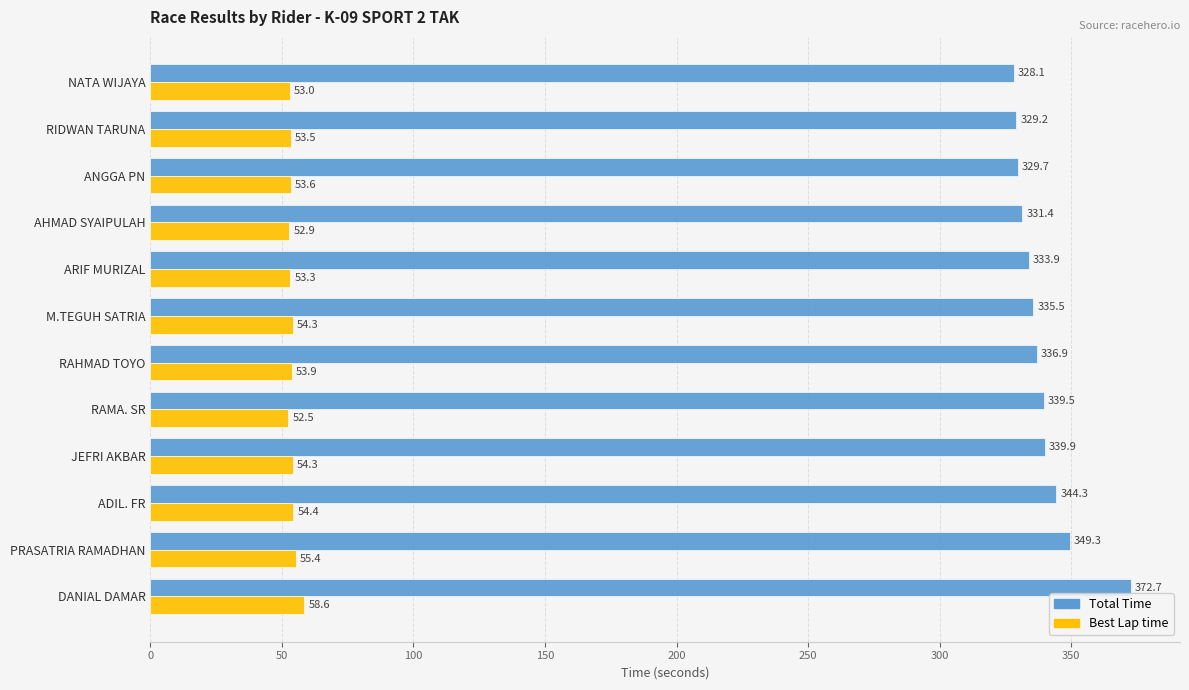

What is the difference between the second highest and second lowest values in the Best Lap time series?

2.5